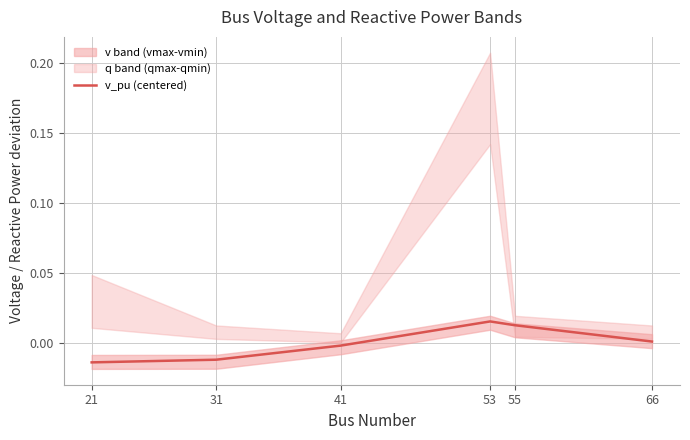

The v_pu (centered) series shows -0.0 at 41. True or false?

True